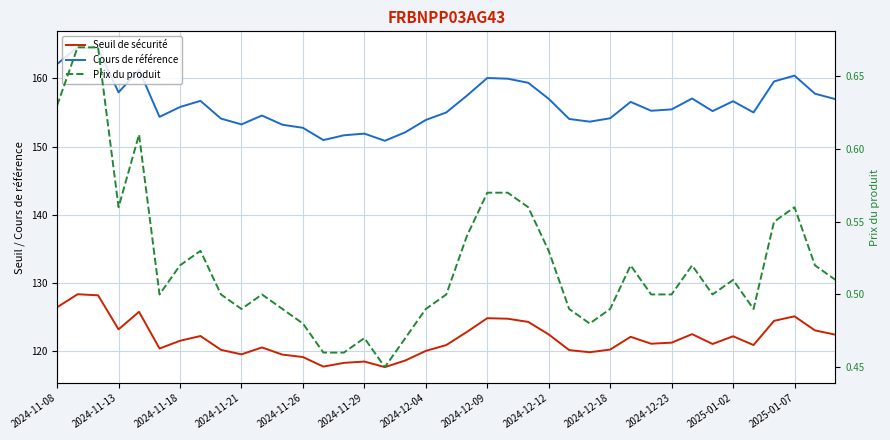

True or false: Prix du produit and Cours de référence intersect in this chart.

False